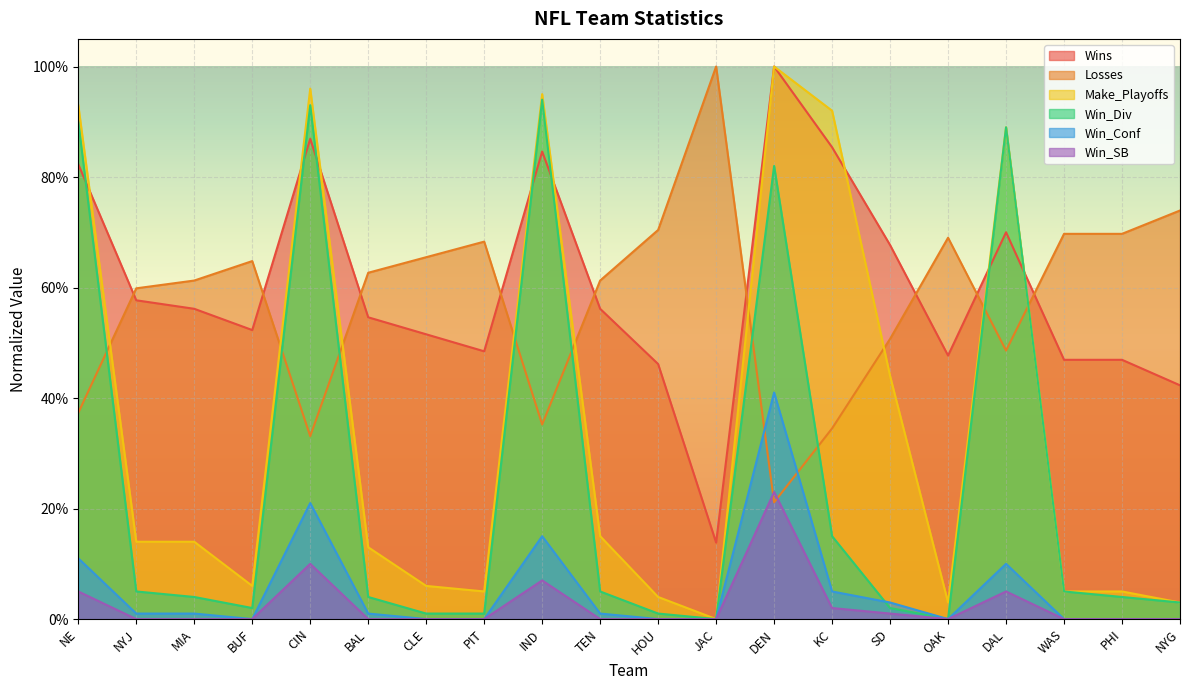

Reading left to right, what are all the values shown in this chart?

Wins: 0.8	0.6	0.6	0.5	0.9	0.5	0.5	0.5	0.8	0.6	0.5	0.1	1.0	0.9	0.7	0.5	0.7	0.5	0.5	0.4
Losses: 0.4	0.6	0.6	0.6	0.3	0.6	0.7	0.7	0.4	0.6	0.7	1.0	0.2	0.3	0.5	0.7	0.5	0.7	0.7	0.7
Make_Playoffs: 0.9	0.1	0.1	0.1	1.0	0.1	0.1	0.1	0.9	0.1	0.0	0.0	1.0	0.9	0.4	0.0	0.9	0.1	0.1	0.0
Win_Div: 0.9	0.1	0.0	0.0	0.9	0.0	0.0	0.0	0.9	0.1	0.0	0.0	0.8	0.1	0.0	0.0	0.9	0.1	0.0	0.0
Win_Conf: 0.1	0.0	0.0	0.0	0.2	0.0	0.0	0.0	0.1	0.0	0.0	0.0	0.4	0.1	0.0	0.0	0.1	0.0	0.0	0.0
Win_SB: 0.1	0.0	0.0	0.0	0.1	0.0	0.0	0.0	0.1	0.0	0.0	0.0	0.2	0.0	0.0	0.0	0.1	0.0	0.0	0.0